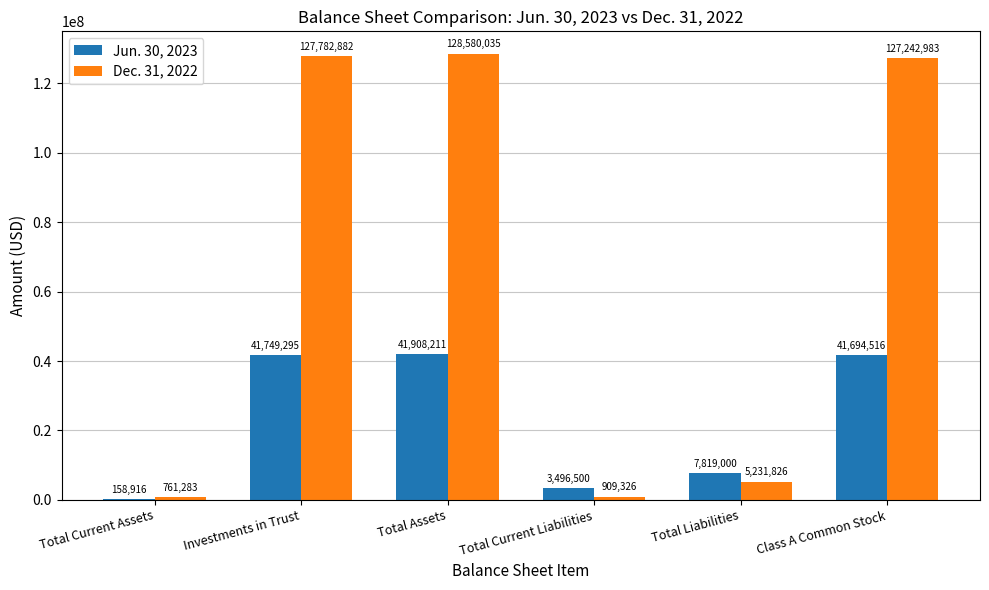

Which series has the largest total across all categories?

Dec. 31, 2022